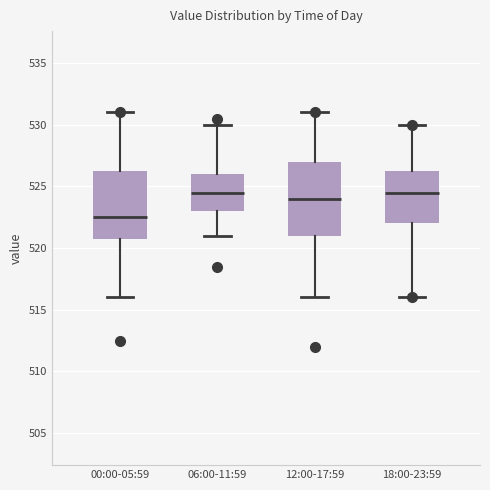

Reading left to right, read every box against the y-axis: the position of its median line, the range the box covers, and the ends of its whiskers. The values are not printed on the chart, so give them approximately, as read against the axis.

00:00-05:59: median 522.5, box 521.0 to 526.5, whiskers 516.0 to 531.0
06:00-11:59: median 524.5, box 523.0 to 526.0, whiskers 521.0 to 530.0
12:00-17:59: median 524.0, box 521.0 to 527.0, whiskers 516.0 to 531.0
18:00-23:59: median 524.5, box 522.0 to 526.5, whiskers 516.0 to 530.0